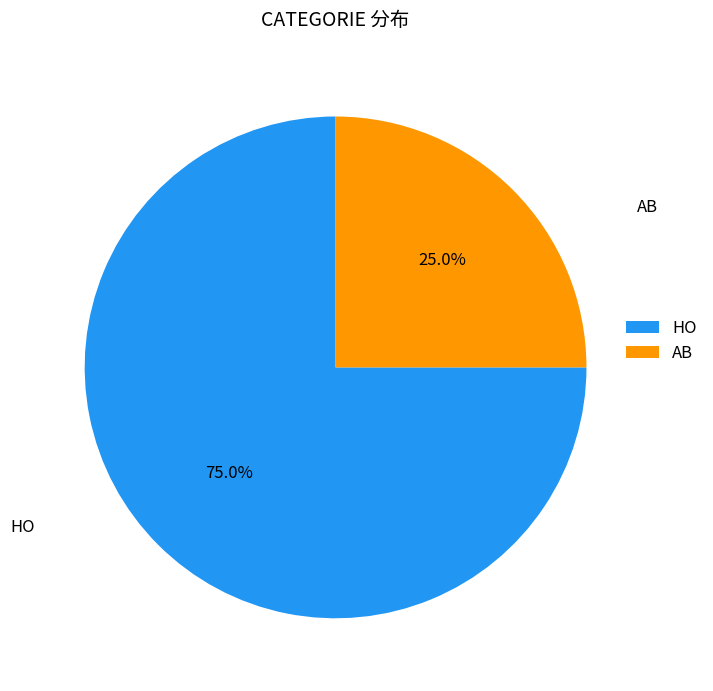

Which category accounts for the majority?

HO